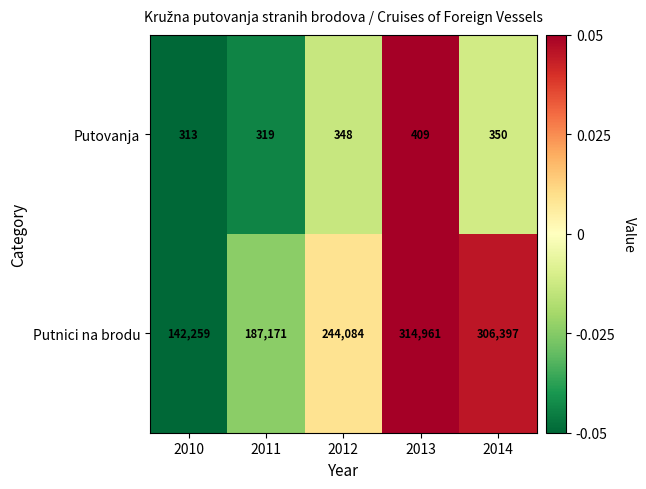

What is the maximum value shown in the chart?

314961